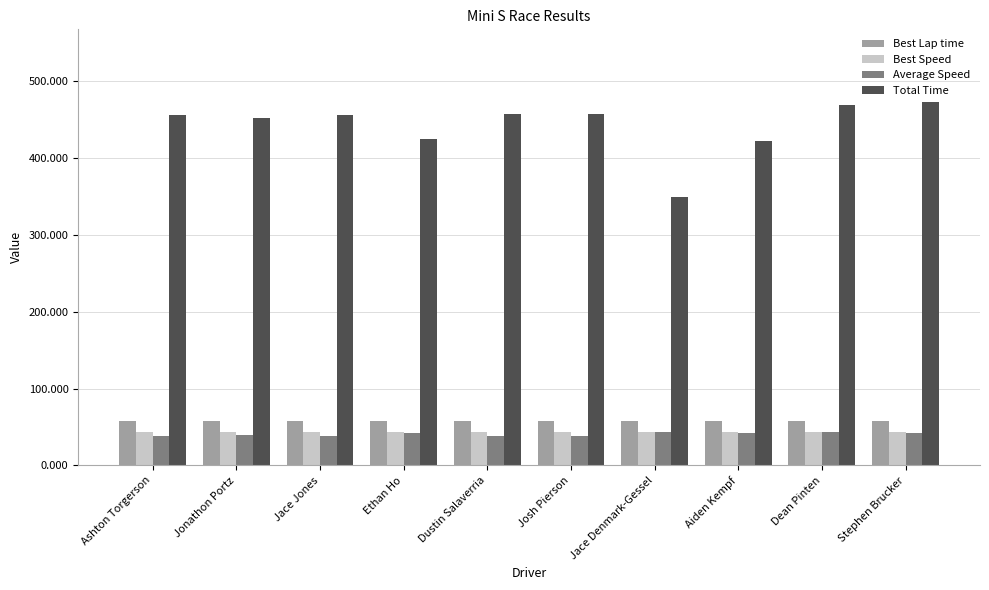

What is the difference between the maximum and minimum values in the Total Time series?

123.8